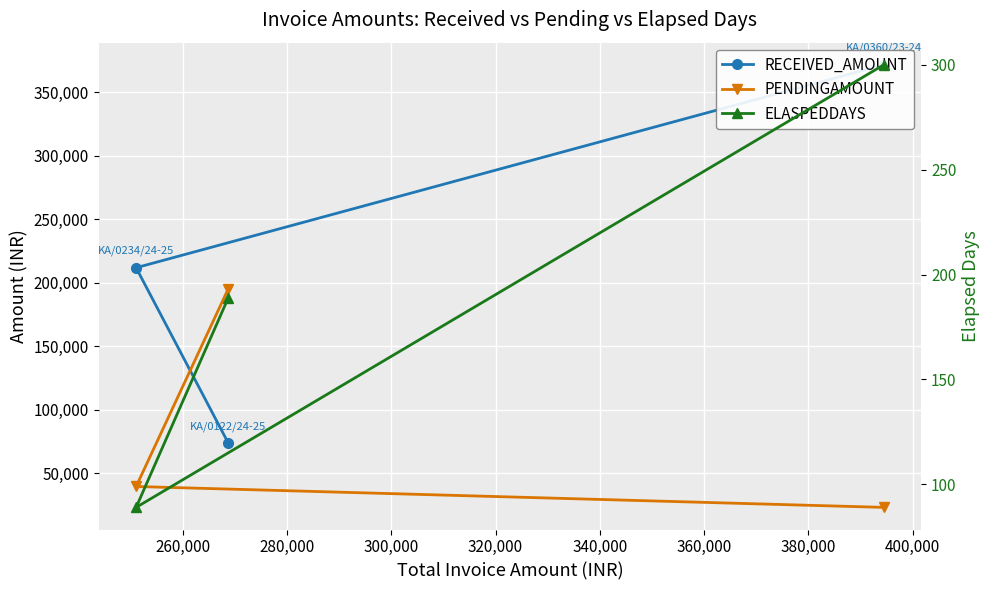

What are all the series names shown in the legend?

RECEIVED_AMOUNT, PENDINGAMOUNT, ELASPEDDAYS